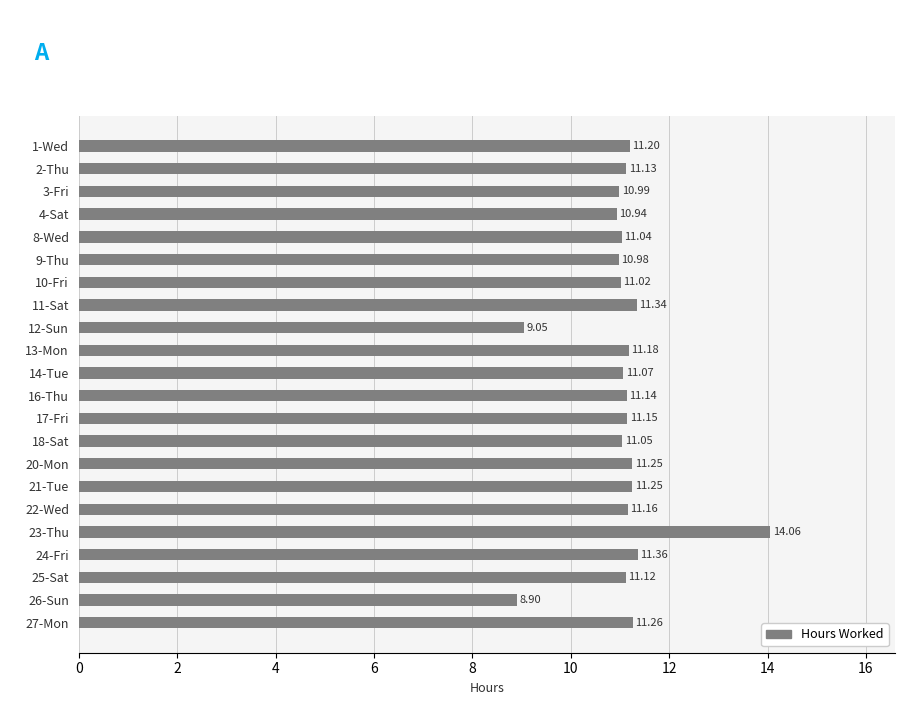

Which has a higher value, 14-Tue or 12-Sun?

14-Tue